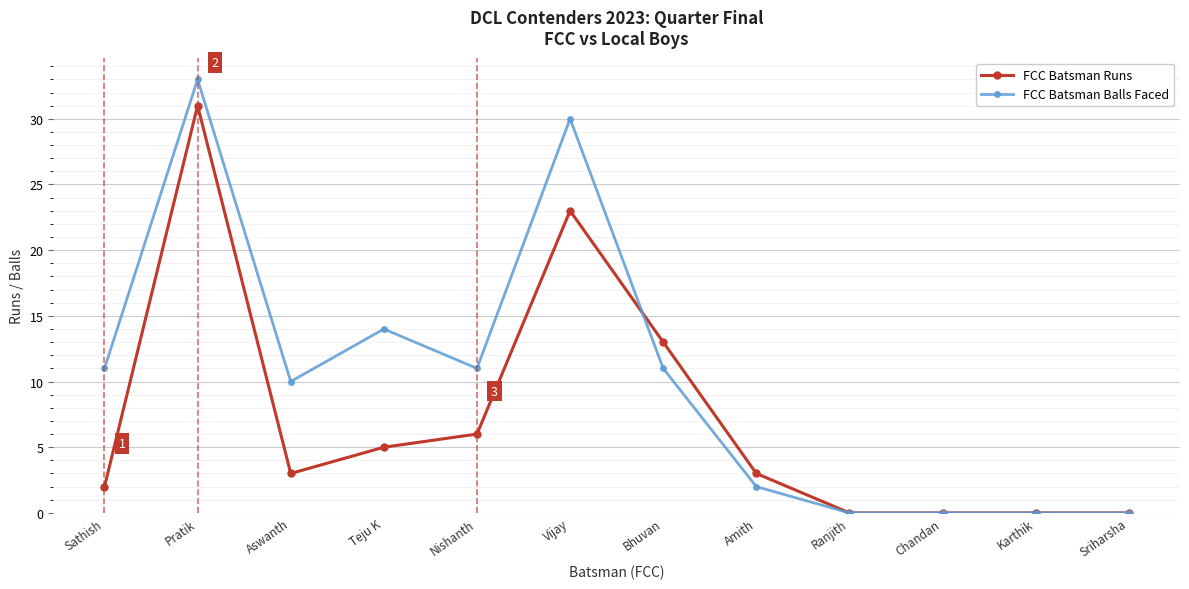

Rank the series by their average value, from highest to lowest.

FCC Batsman Balls Faced, FCC Batsman Runs